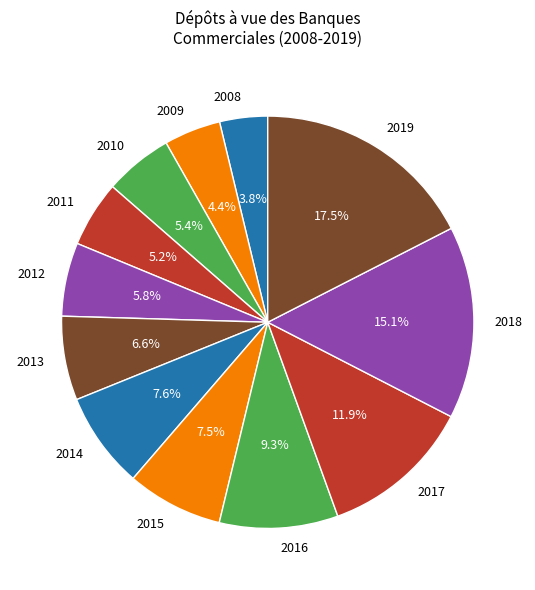

To the nearest percent, what portion does 2012 represent?

6%